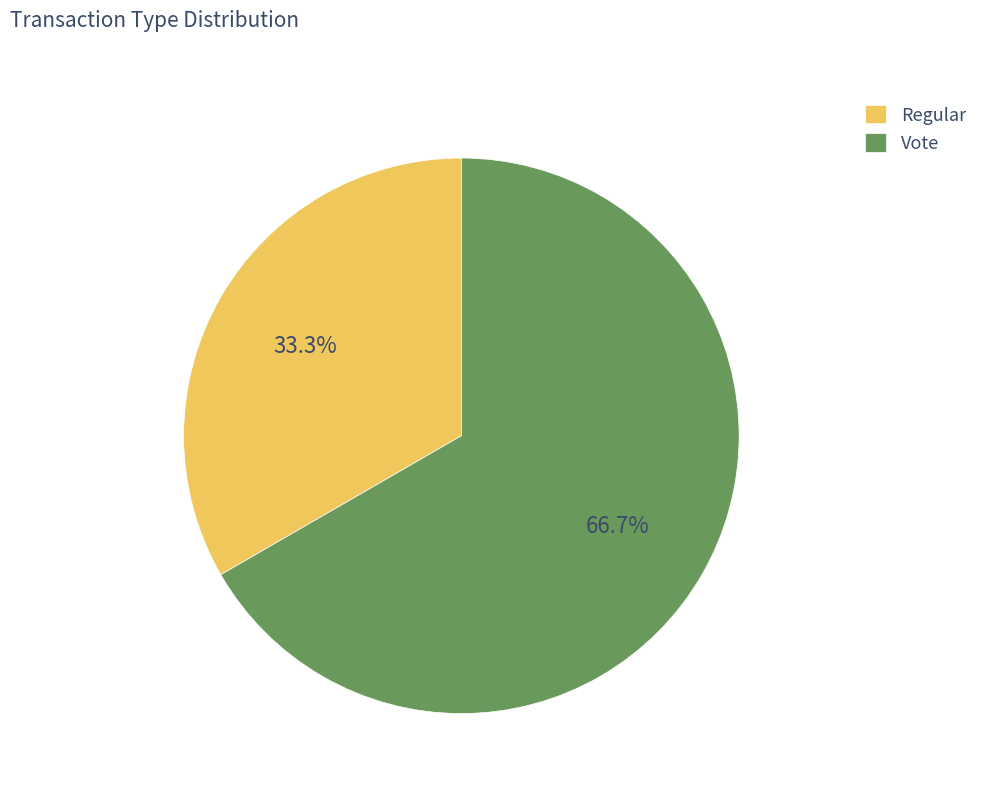

True or false: Vote accounts for 59% of the total.

False